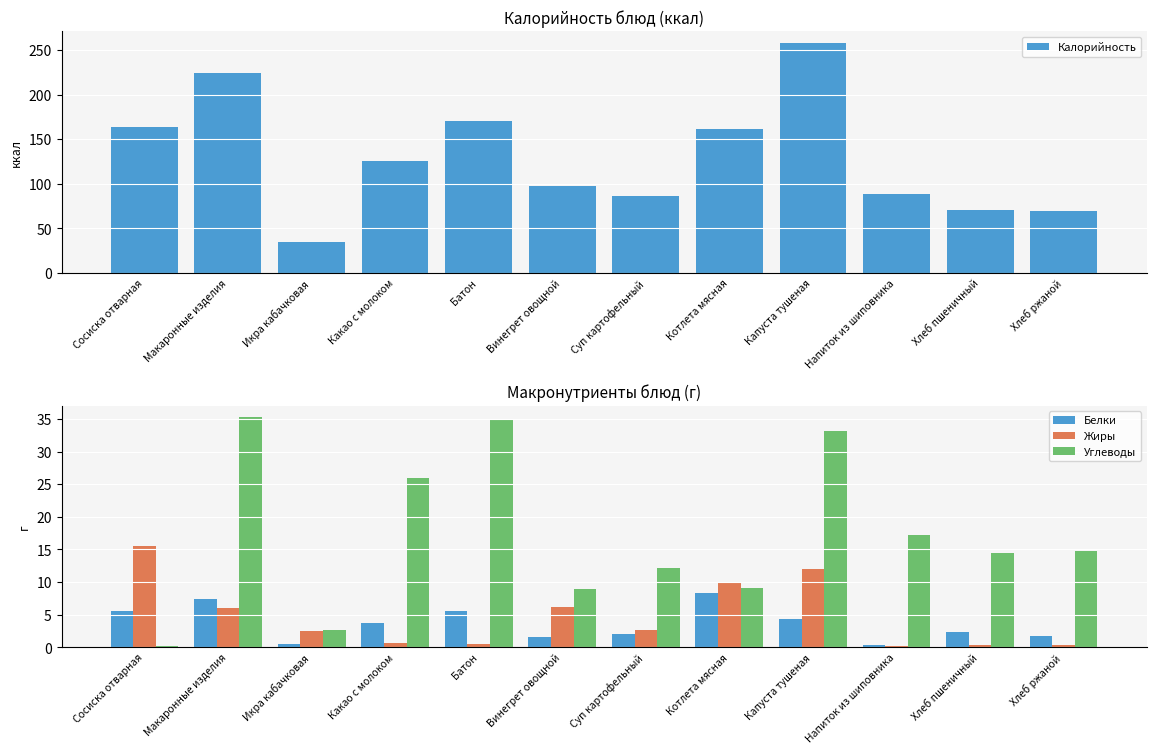

What is the difference between the second highest and second lowest values in the Углеводы series?

32.1